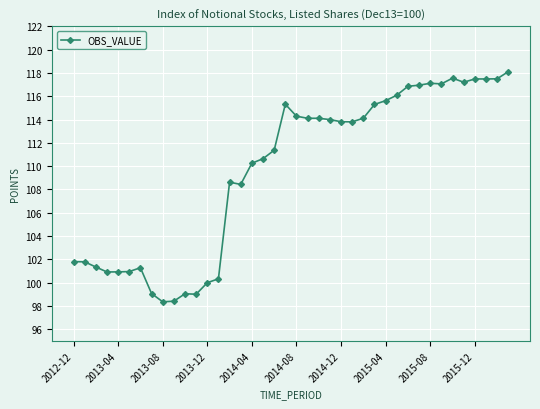

How many lines are shown in the chart?

1